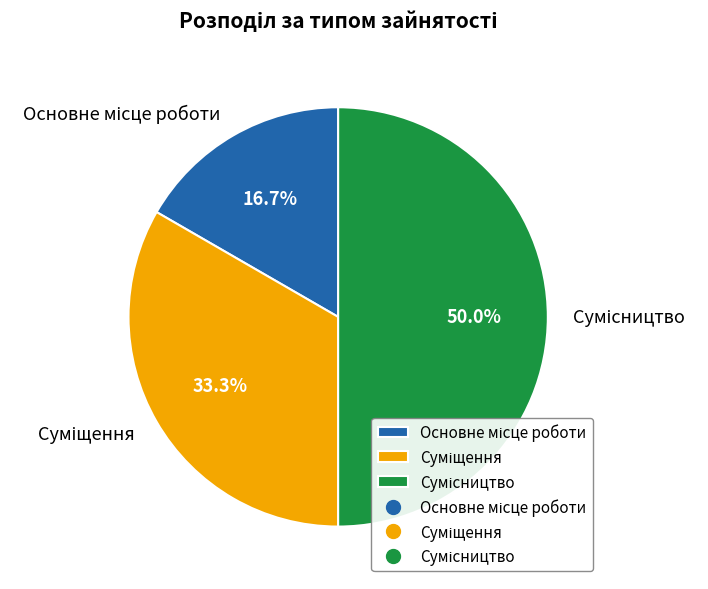

How many slices are in this pie chart?

3